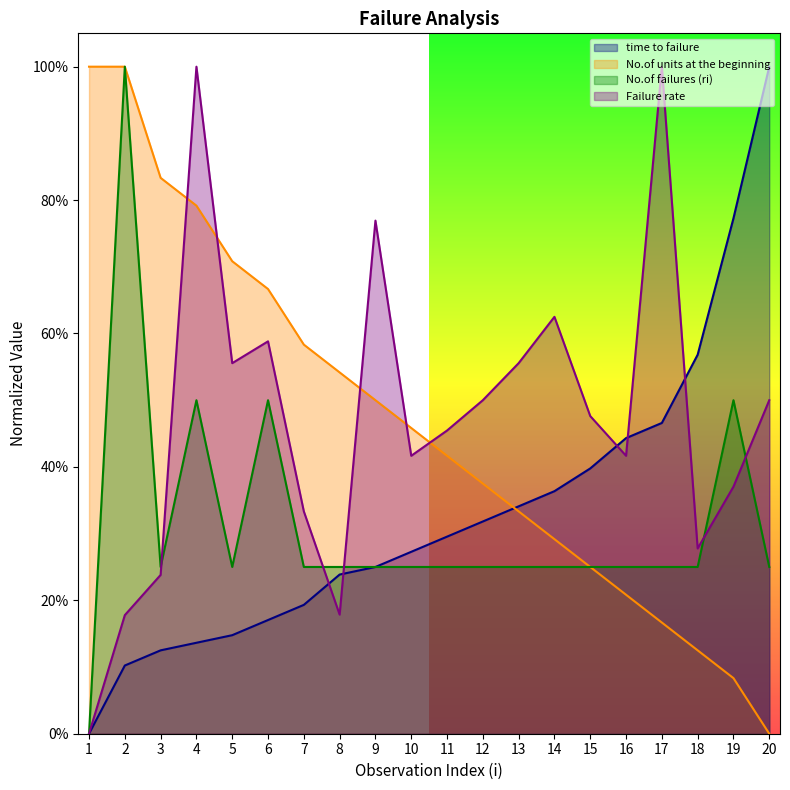

At which category is the sum across all series the highest?

4